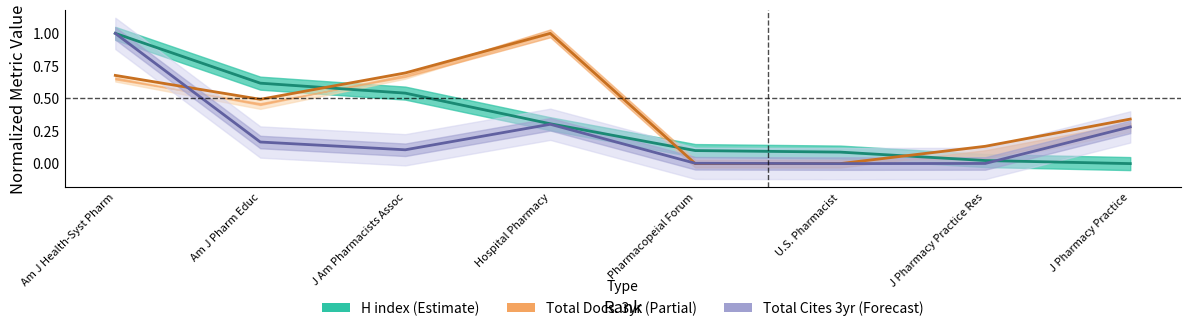

What is the total value across all series at J Pharmacy Practice Res?

0.2